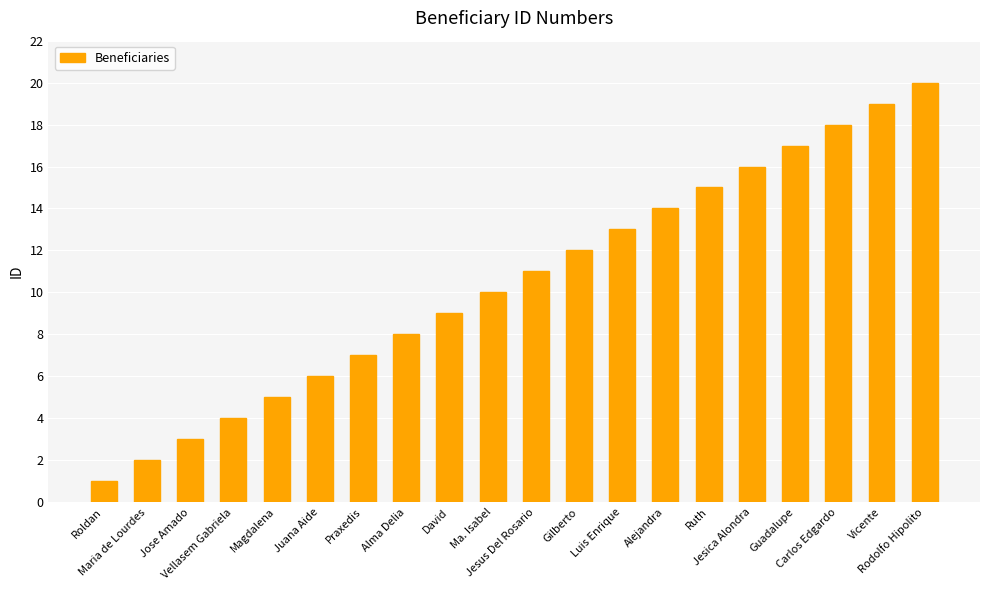

How many bars are there in total?

20